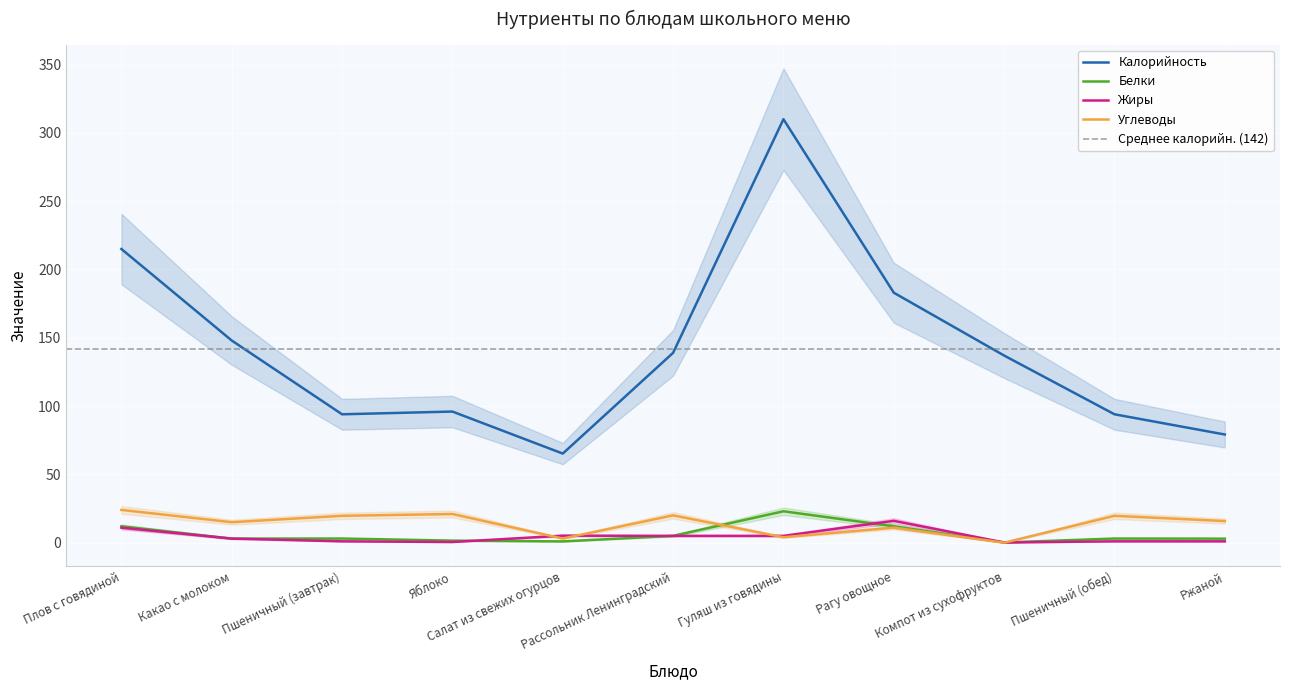

Is the value of Калорийность at Салат из свежих огурцов greater than the value of Белки at Салат из свежих огурцов?

Yes